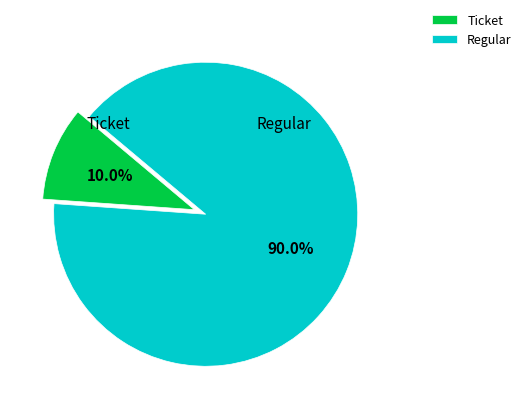

How many slices are in this pie chart?

2